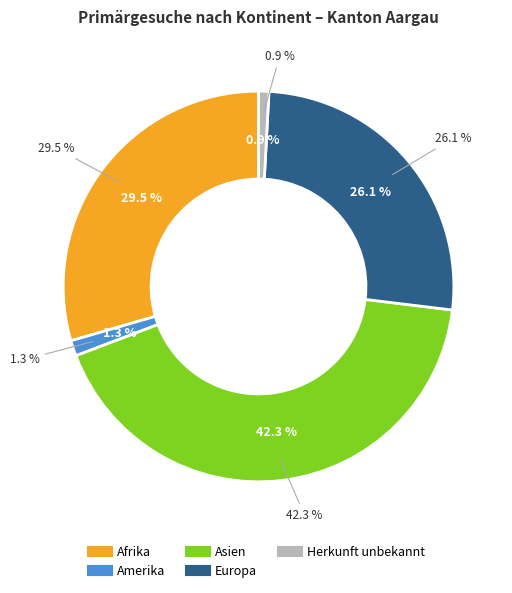

The Europa slice represents 26% of the pie. True or false?

True